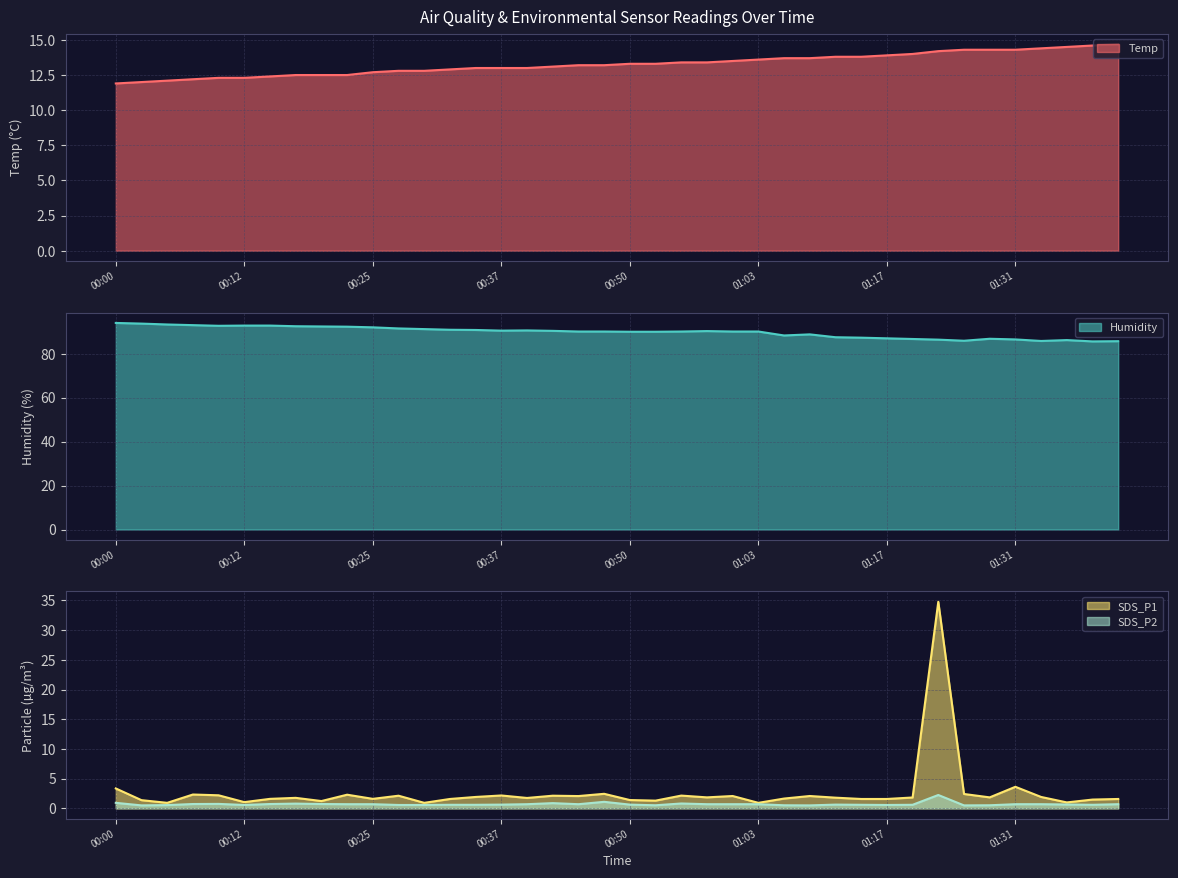

Does the chart display data point markers on the line(s)?

No